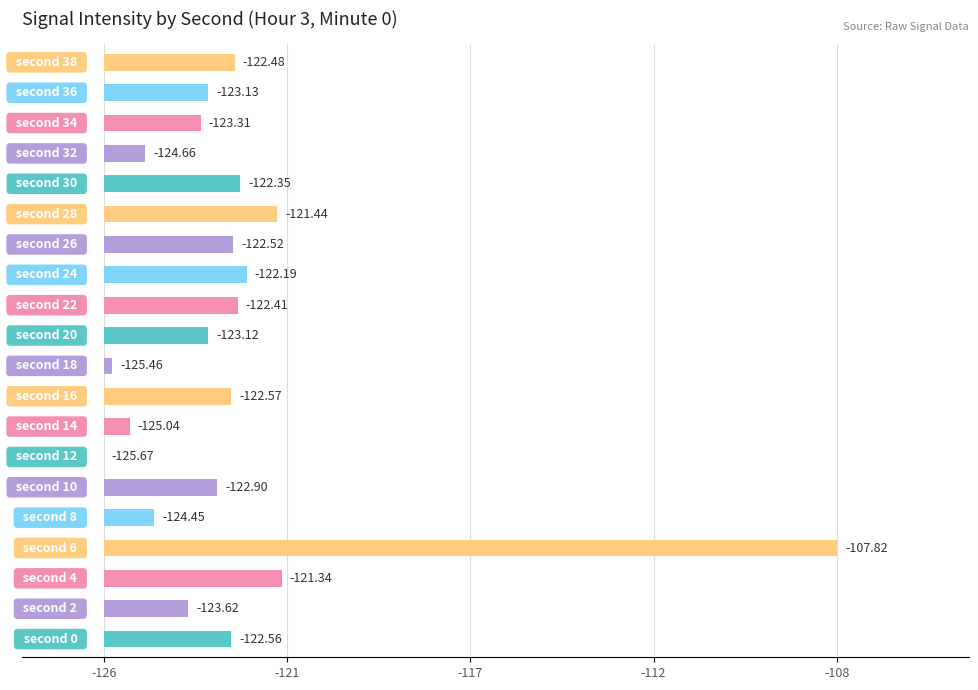

Are the bars horizontal?

Yes